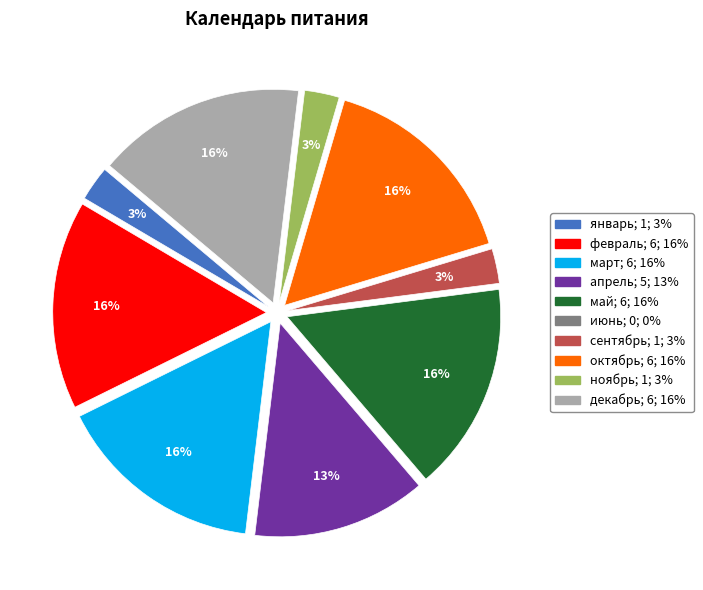

Does март represent more than half of the total?

No